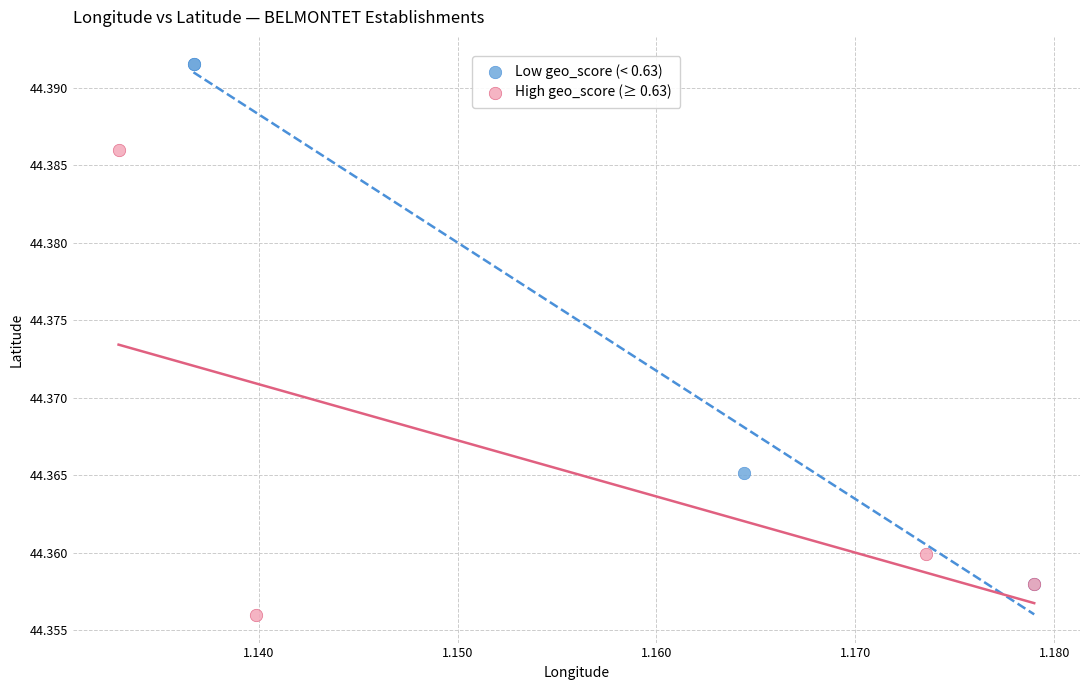

Which series contains the highest Y value?

Low geo_score (< 0.63)